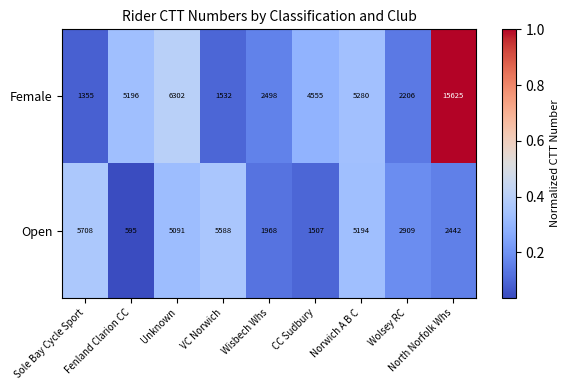

At which category is the sum across all series the highest?

North Norfolk Whs